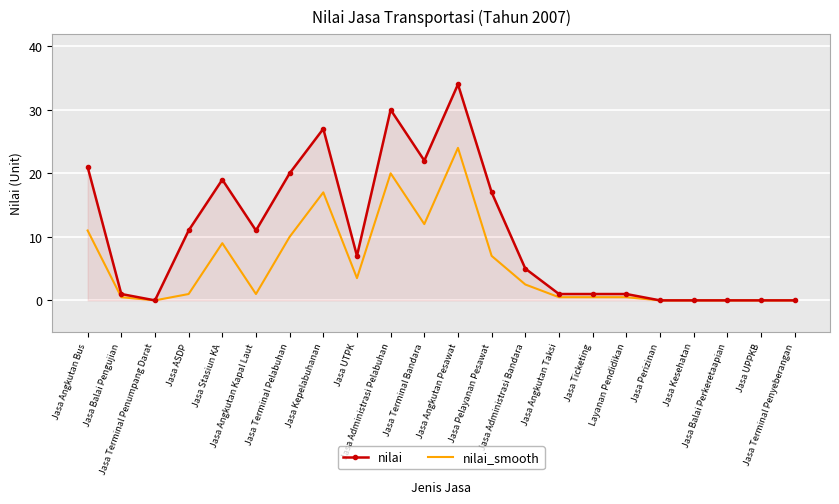

Which series has the largest range (max minus min)?

nilai